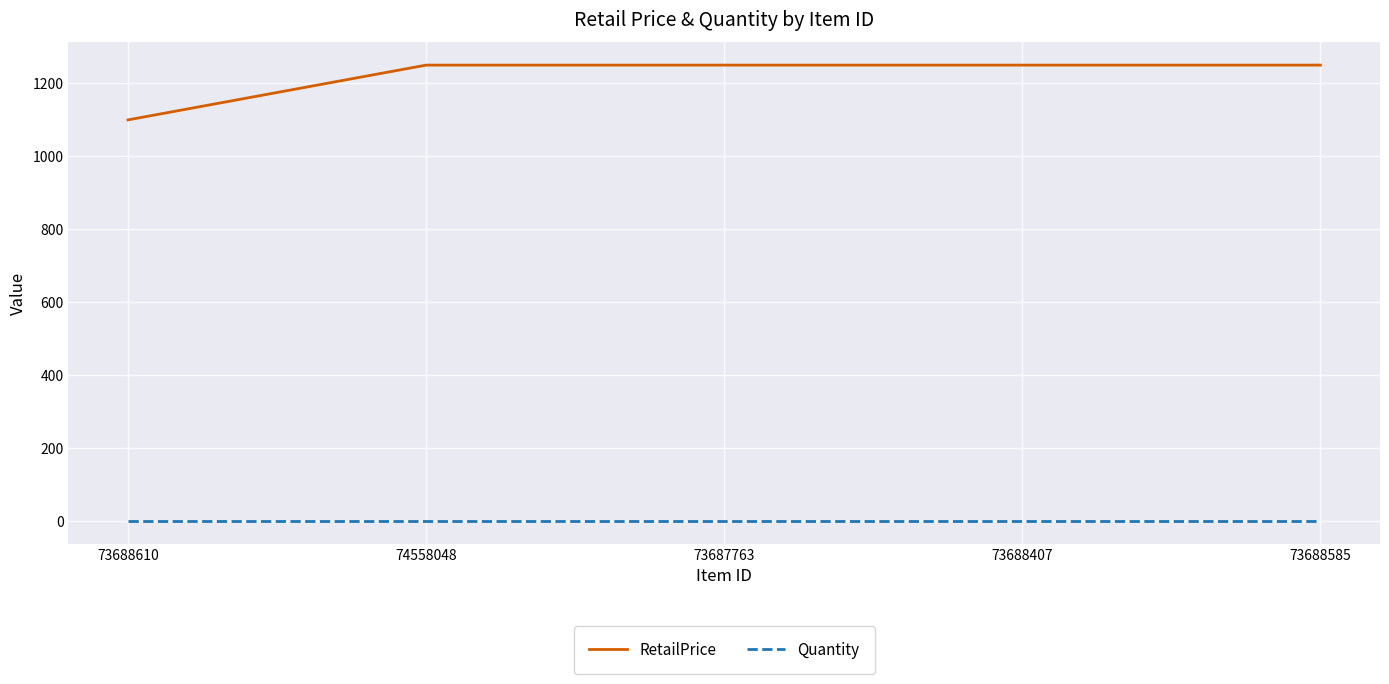

Read the RetailPrice value at 73688407, to the nearest 50.

1250